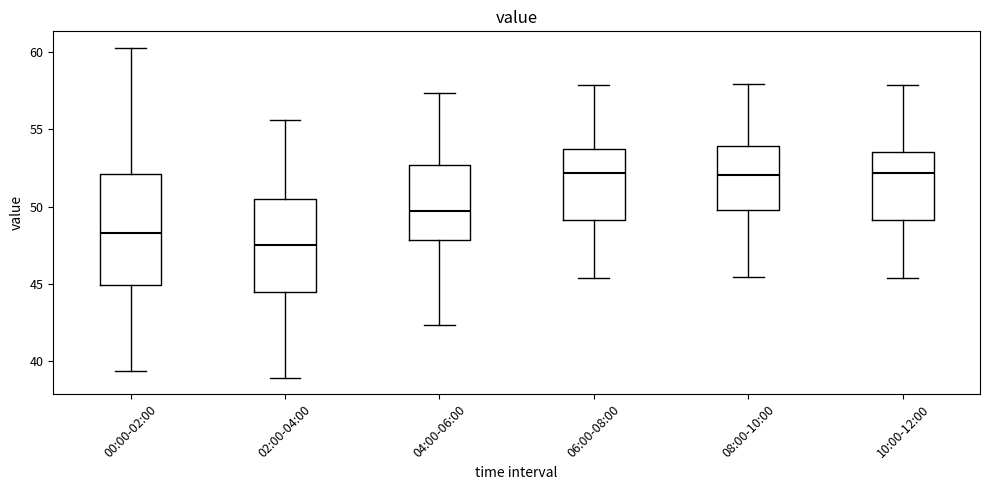

Where does the lower whisker of the box for 10:00-12:00 end on the y-axis? The values are not printed on the chart, so give them approximately, as read against the axis.

45.5